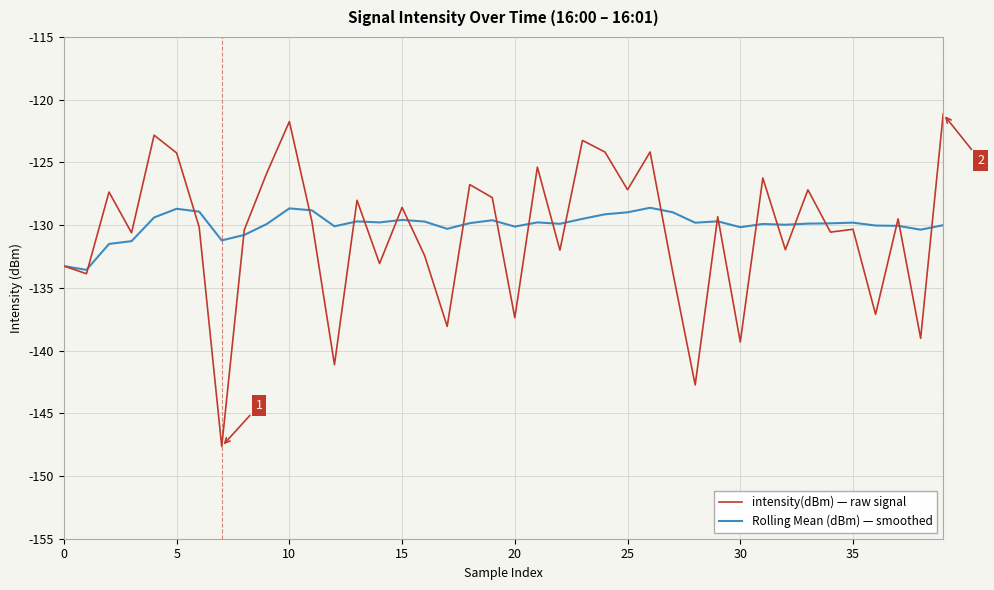

Which series has the largest range (max minus min)?

intensity(dBm) — raw signal